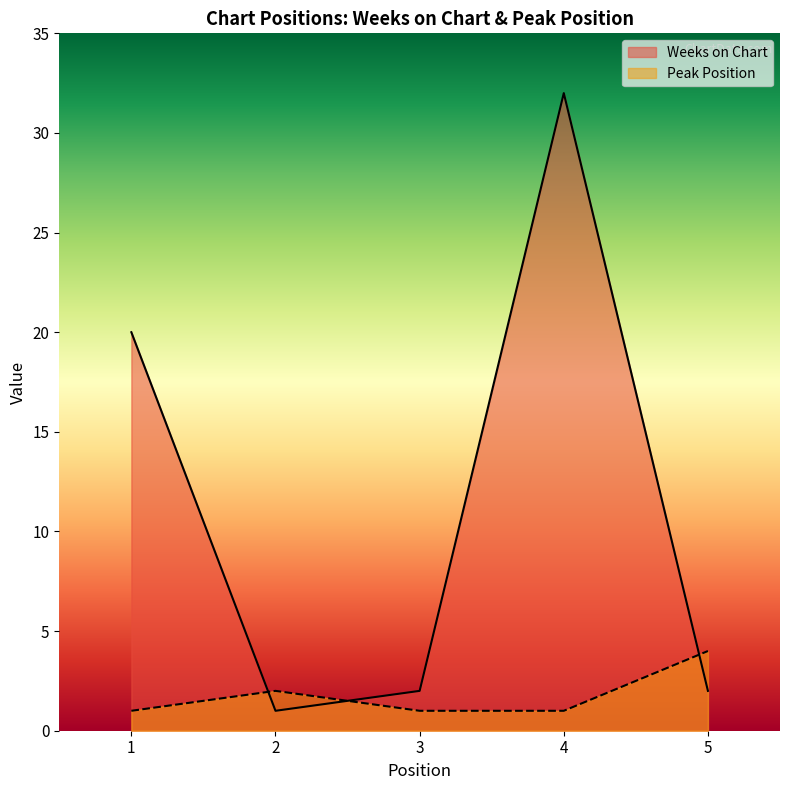

How many values in the Weeks on Chart series are below 2?

1